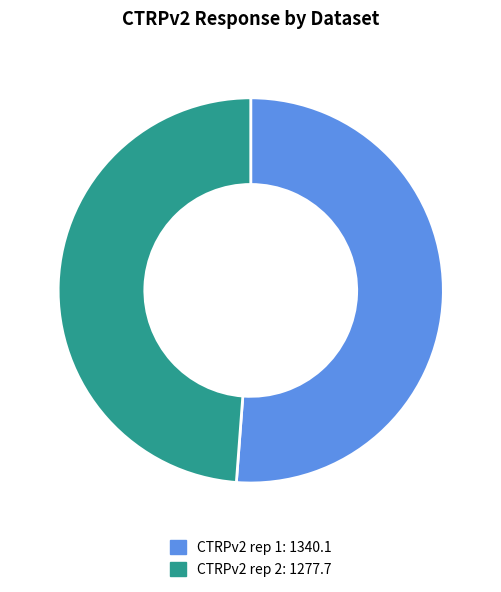

Does CTRPv2 rep 2 account for over 50% of the chart?

No